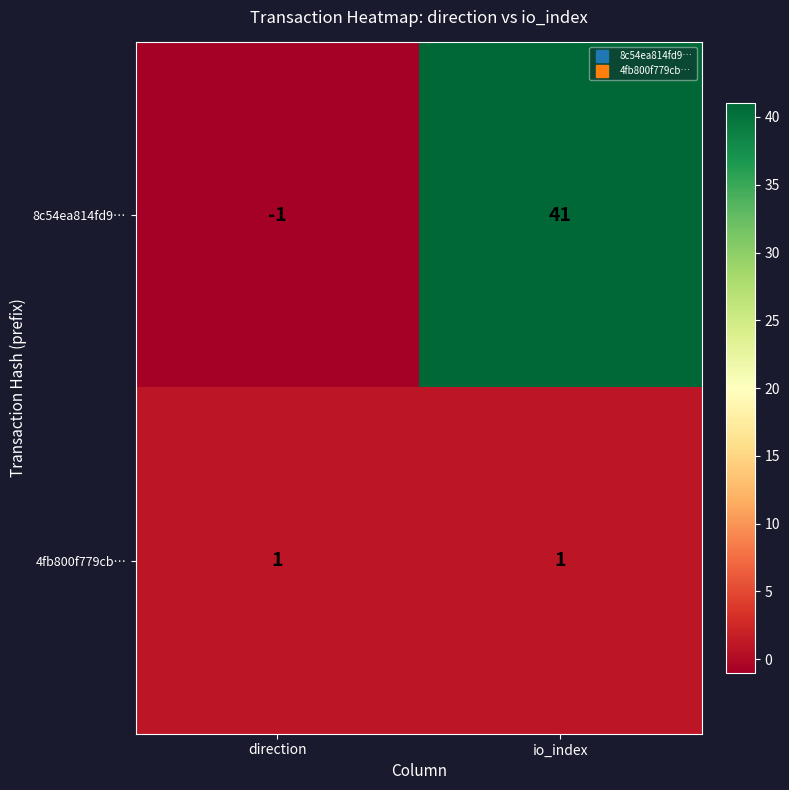

The 8c54ea814fd9… series shows -1 at direction. True or false?

True